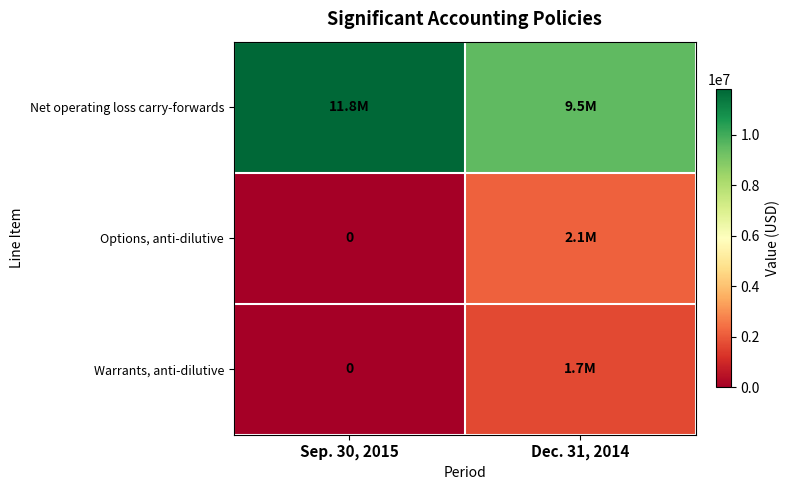

True or false: Net operating loss carry-forwards has a value of 9500000 at Dec. 31, 2014.

True